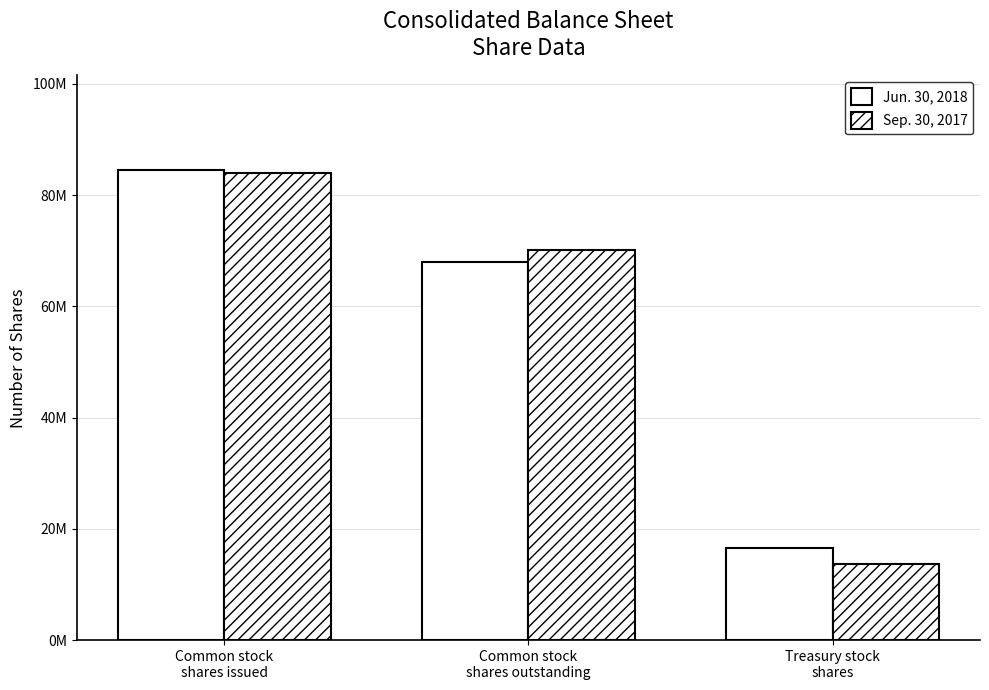

Does the chart contain stacked bars?

No